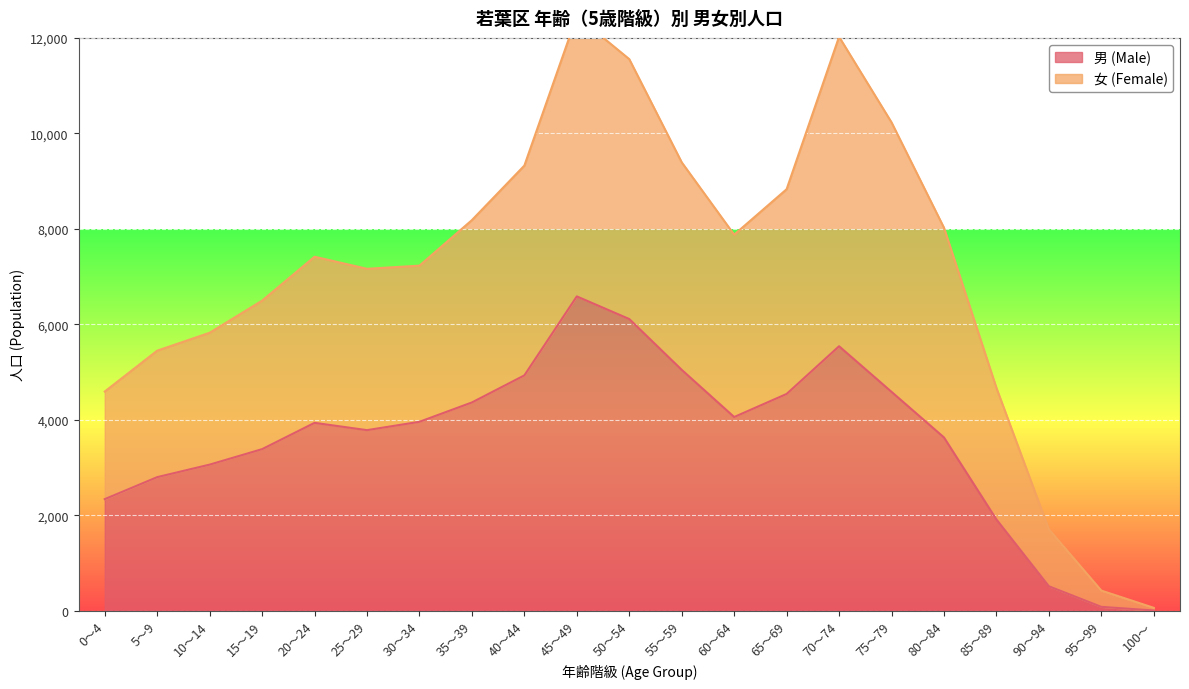

What position from the left is 75～79?

16